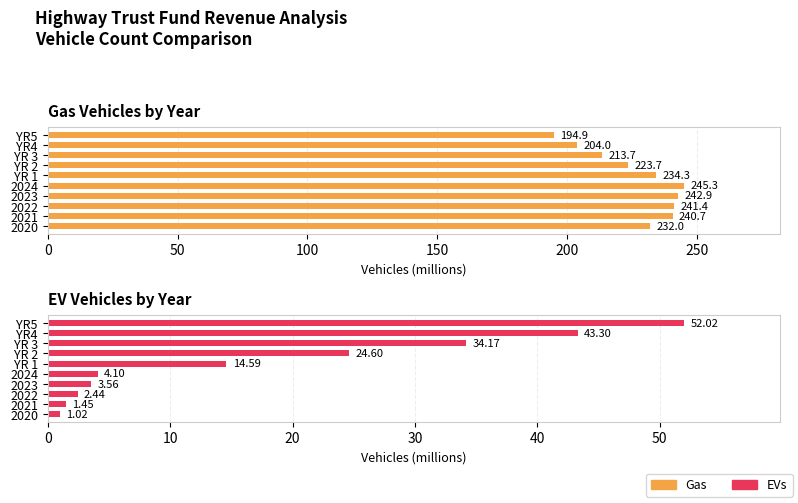

How many series are shown in this chart?

2